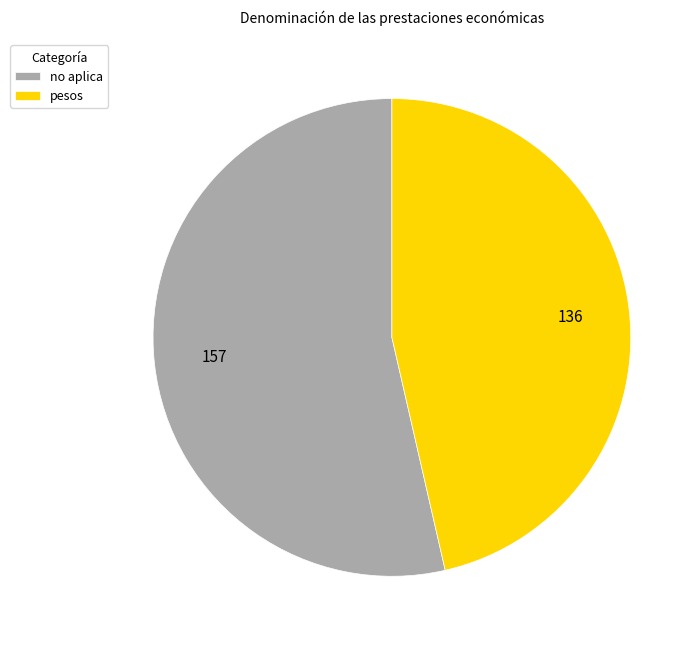

Which has a higher value, no aplica or pesos?

no aplica